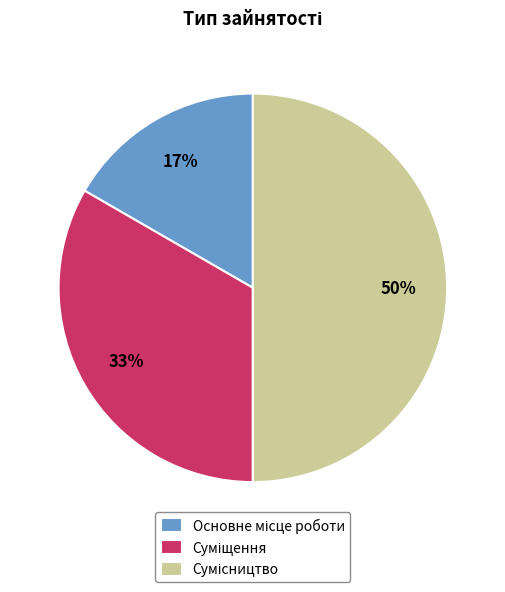

To the nearest percent, what is the difference between the largest and smallest slice percentages?

33%